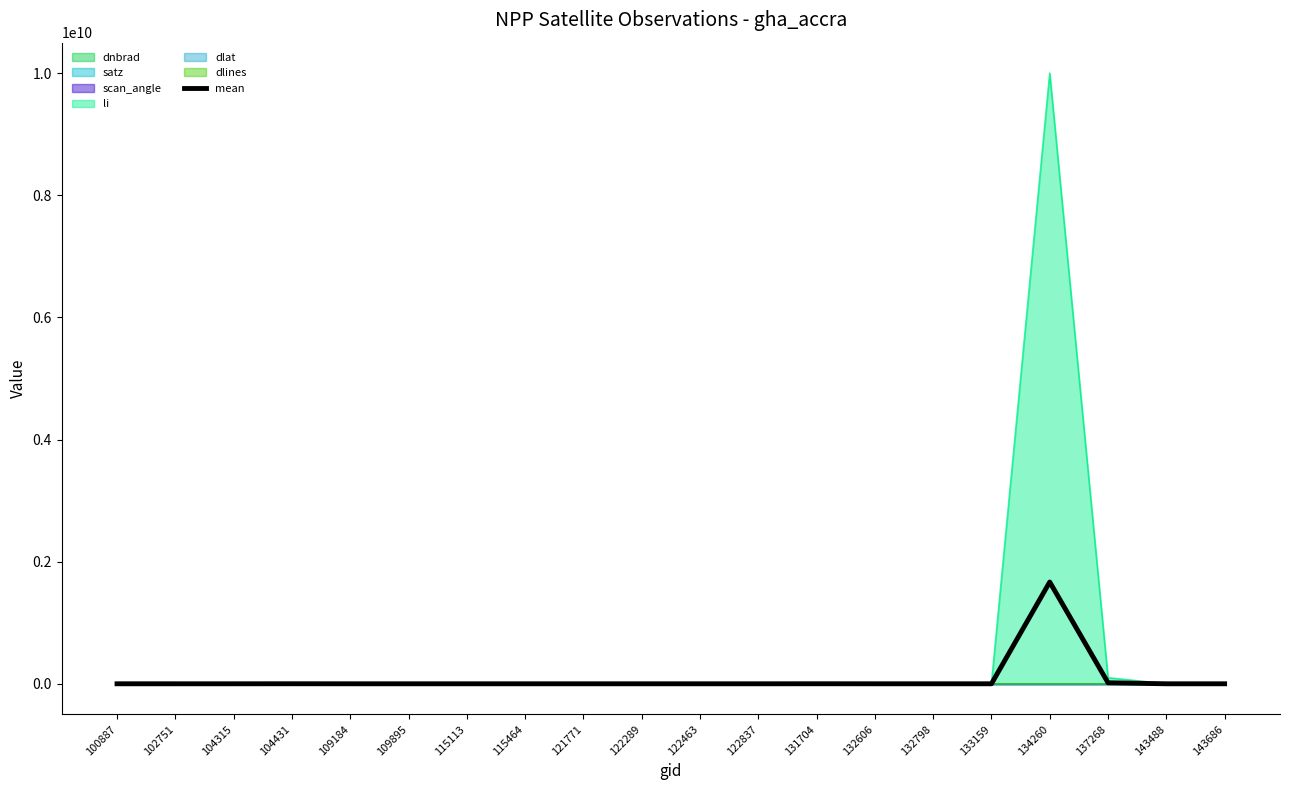

Reading left to right, what are all the values shown in this chart?

43671.8	688.7	739.8	446672.8	623.3	222.6	157.9	210.8	603.8	76.0	633.9	102.0	385867.2	759.8	149.6	613.7	1666666793.4	16484234.4	501.5	294.6